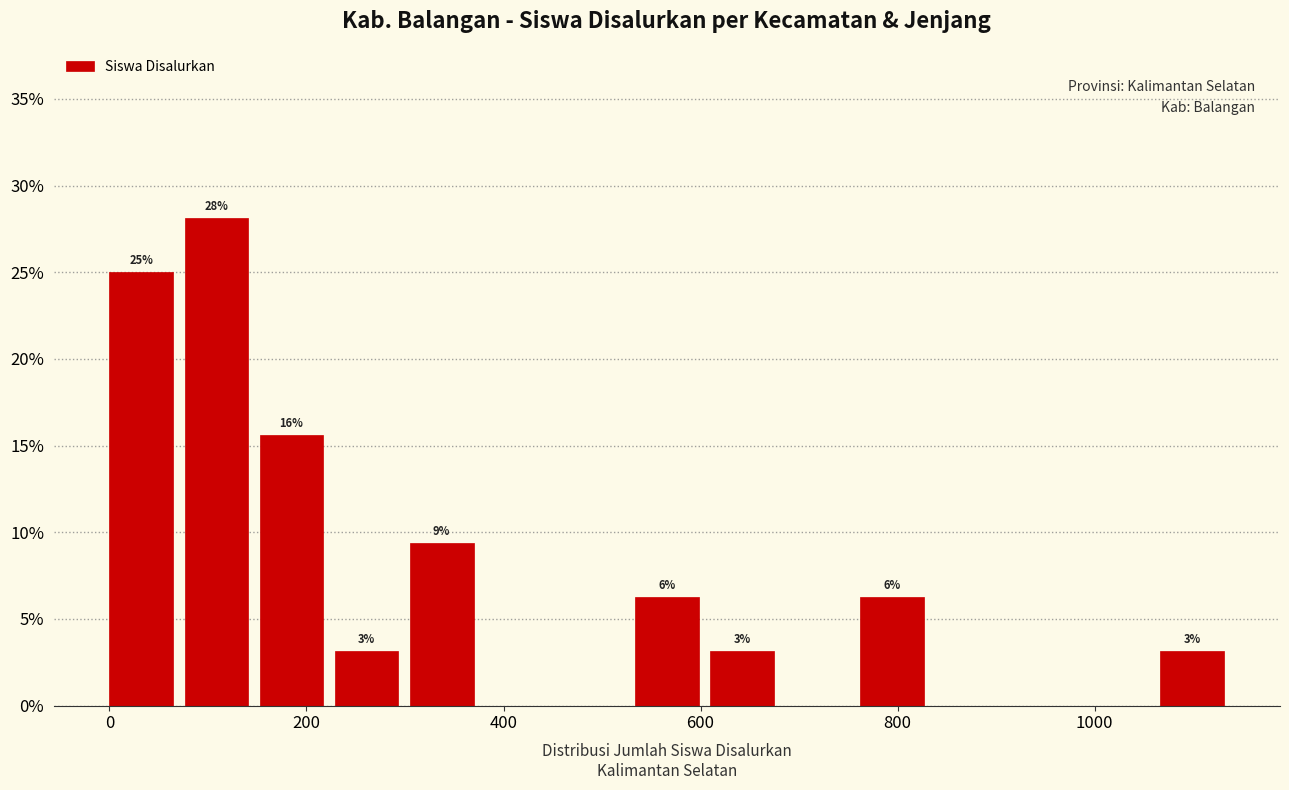

Read against the x-axis, roughly where is the centre of the tallest bar?

100